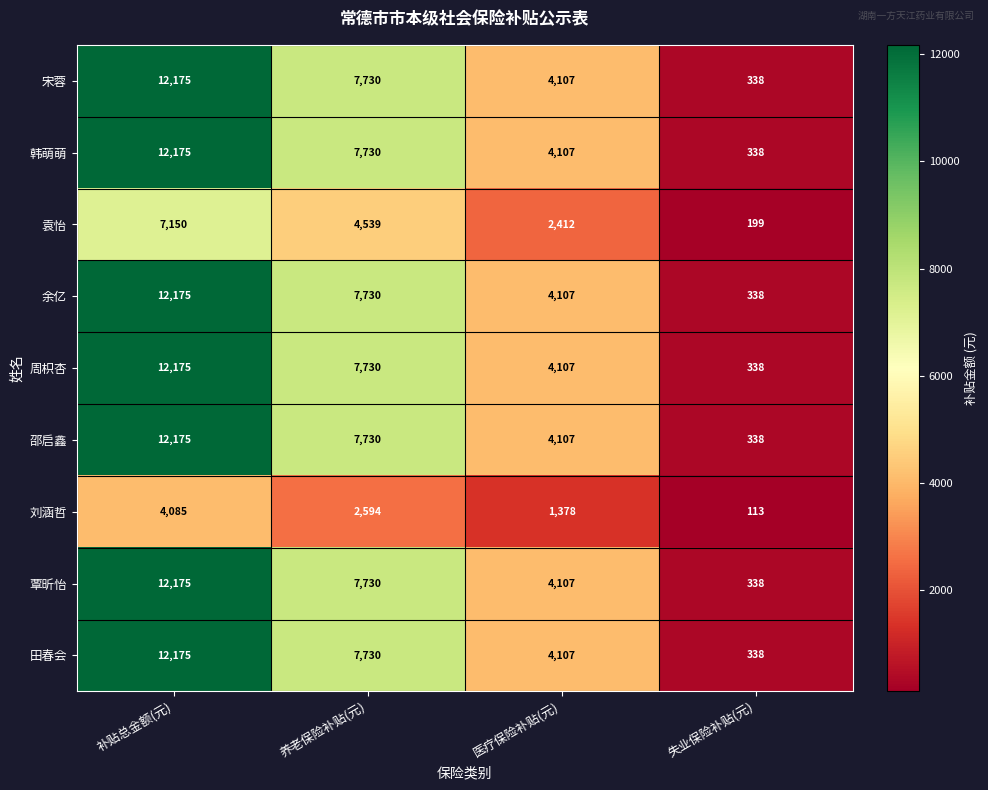

At how many categories does at least one series exceed 3933?

3